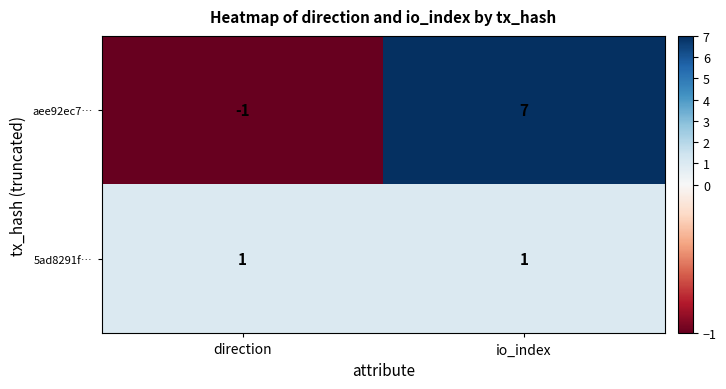

The value of 5ad8291f… at io_index is 1. True or false?

True